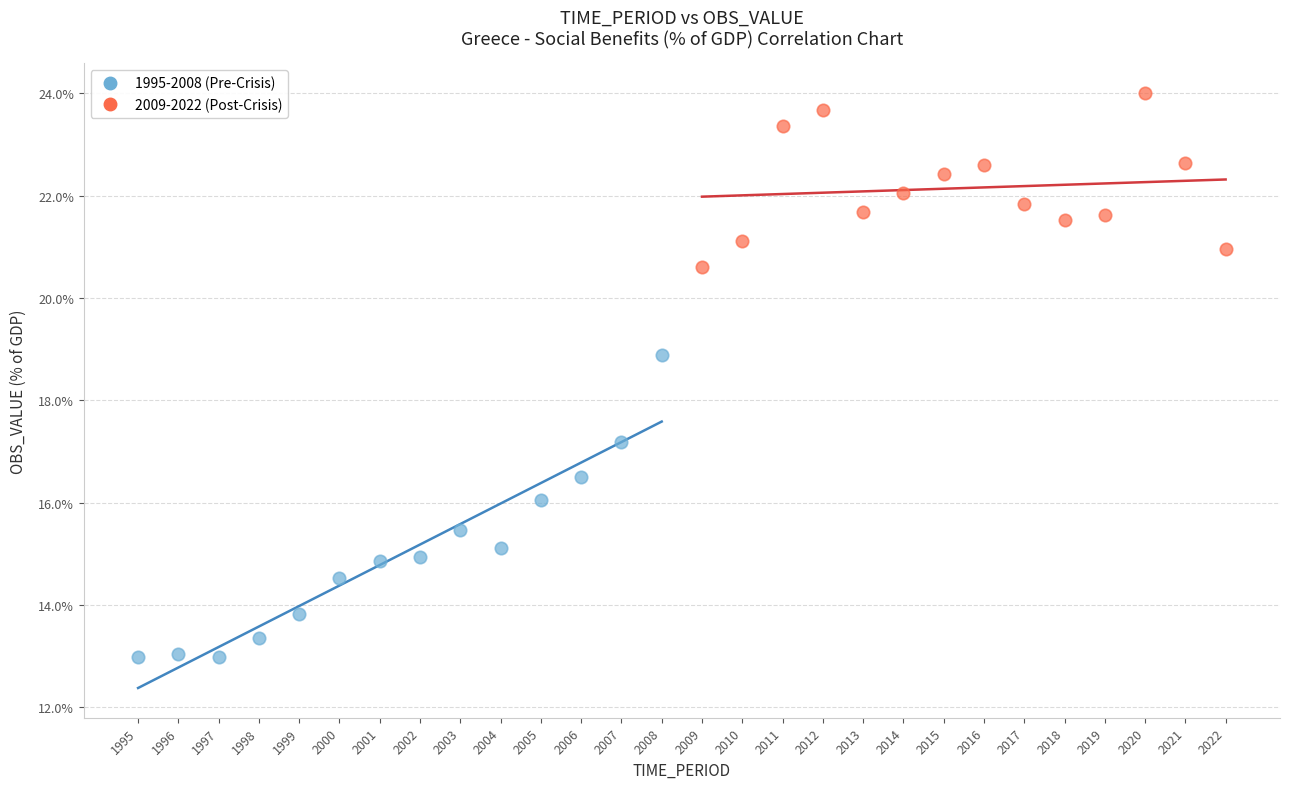

Which series reaches the minimum Y coordinate?

1995-2008 (Pre-Crisis)